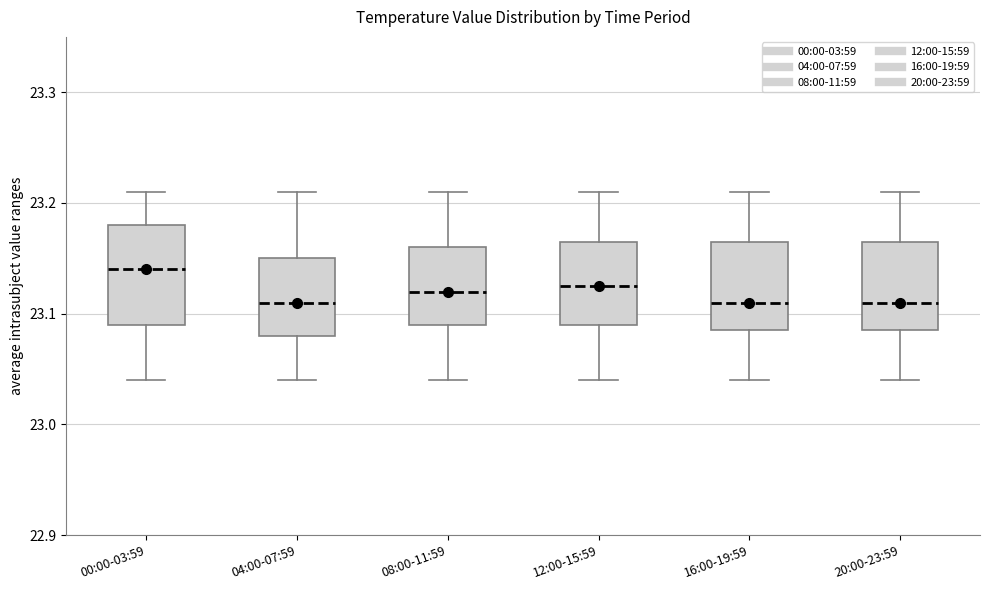

Which box is the tallest, from its lower edge to its upper edge?

00:00-03:59